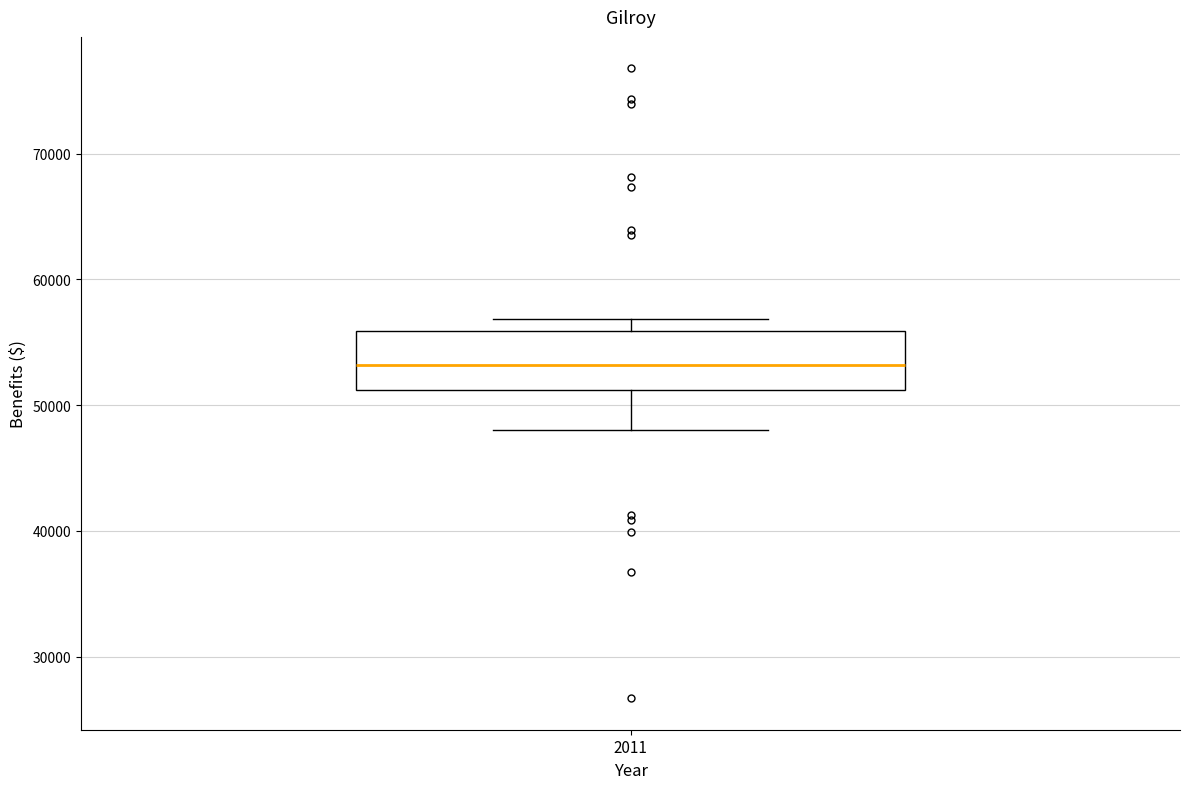

Where is the lower edge of the box at x = 2011 on the y-axis? The values are not printed on the chart, so give them approximately, as read against the axis.

51000